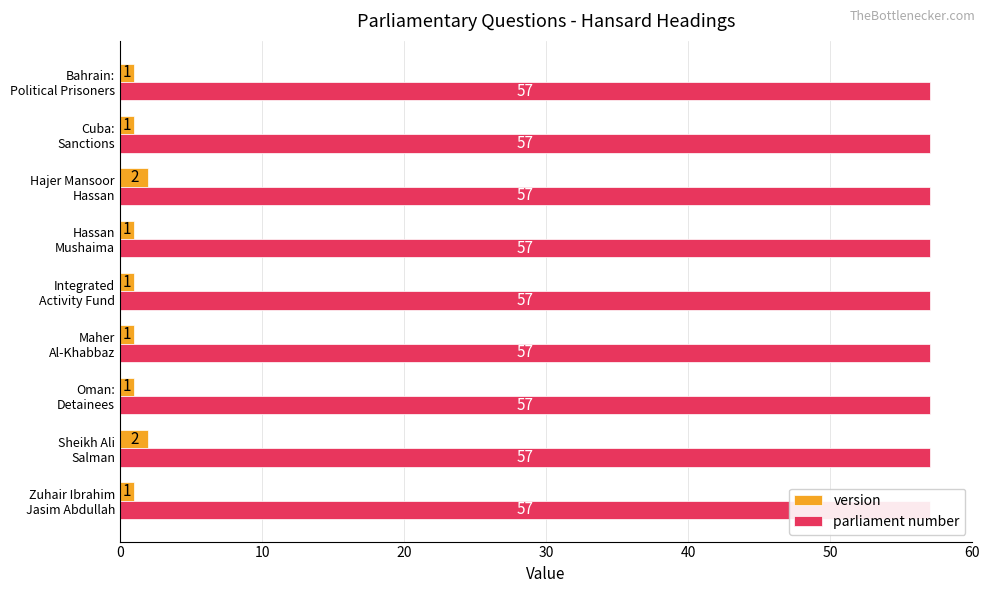

How many bars are there in each group?

2